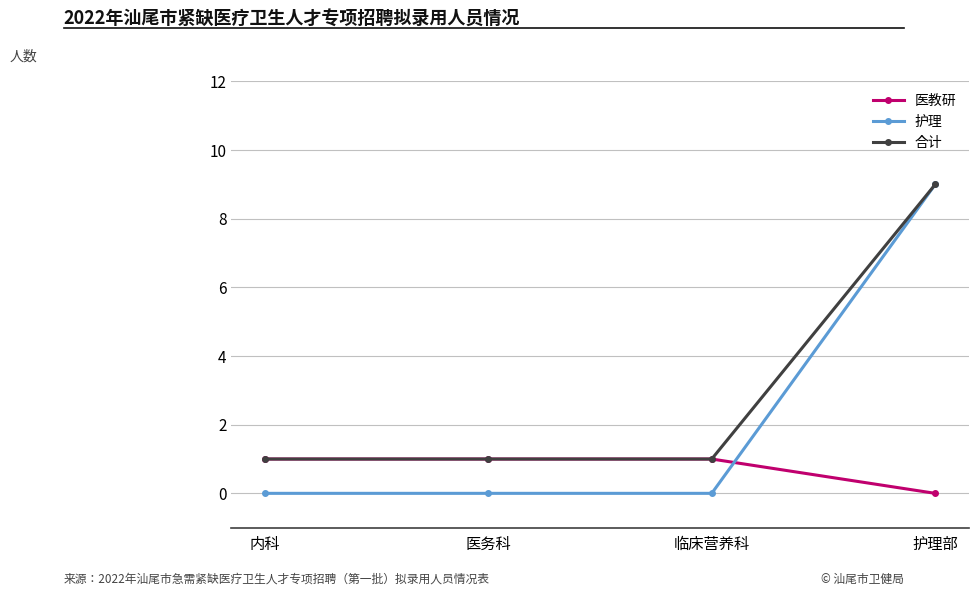

How many data points does each series have?

4